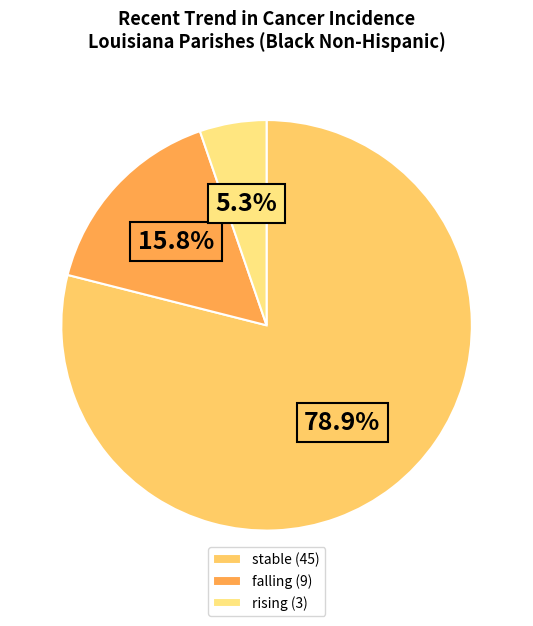

How many segments does this pie chart have?

3